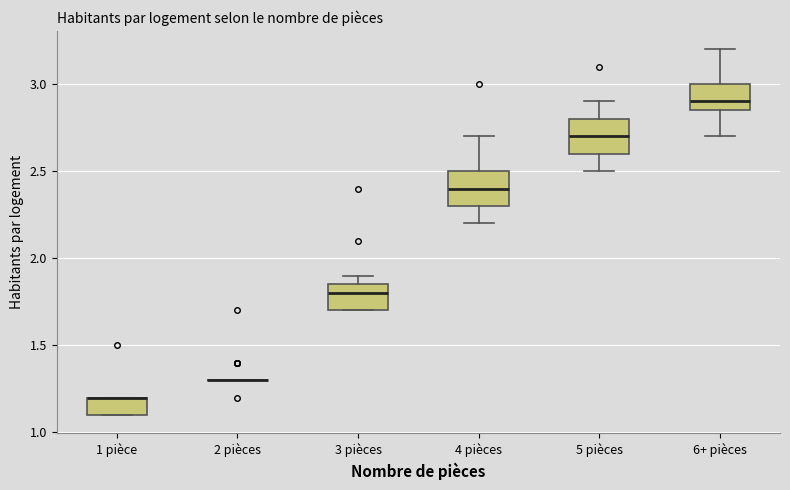

Reading left to right, transcribe this box plot: for each box, give where its median line is, the range the box spans, and where its two whiskers end, as read against the y-axis. The values are not printed on the chart, so give them approximately, as read against the axis.

1 pièce: median 1.20 (drawn on the box's upper edge), box 1.10 to 1.20, whiskers 1.10 to 1.20
2 pièces: box collapsed to a line at 1.30, whiskers 1.30 to 1.30
3 pièces: median 1.80, box 1.70 to 1.85, whiskers 1.70 to 1.90
4 pièces: median 2.40, box 2.30 to 2.50, whiskers 2.20 to 2.70
5 pièces: median 2.70, box 2.60 to 2.80, whiskers 2.50 to 2.90
6+ pièces: median 2.90, box 2.85 to 3.00, whiskers 2.70 to 3.20